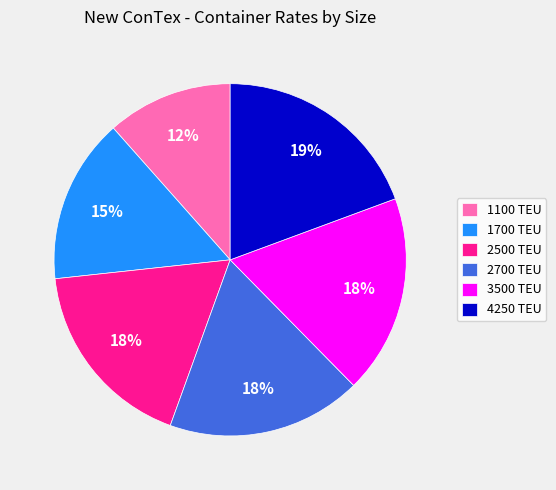

Count the number of slices in the pie.

6